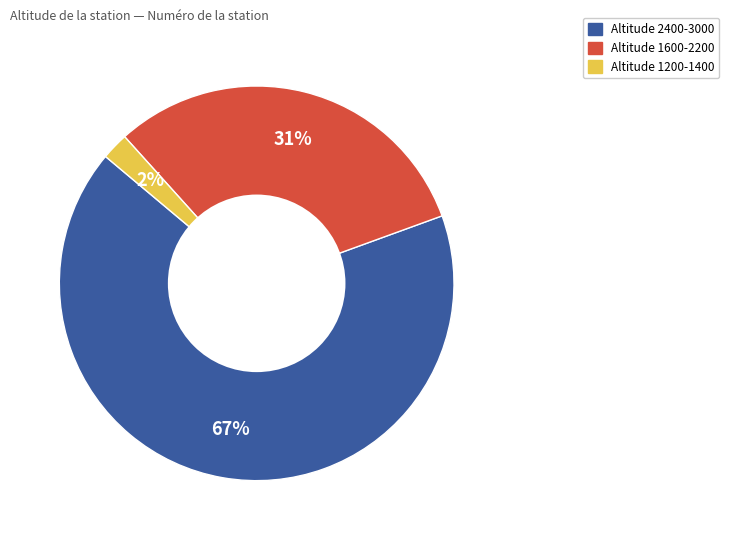

To the nearest percent, what is the average slice percentage?

33%